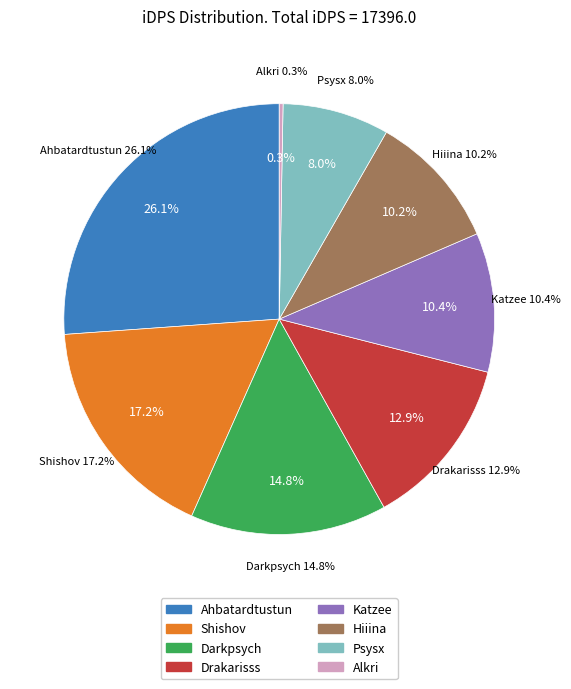

Is it true that Hiiina is 3% of the pie?

False